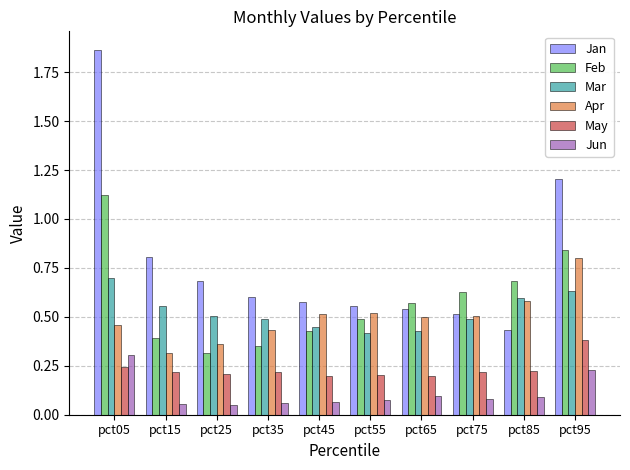

Is it true that May equals 0.2 at pct45?

True